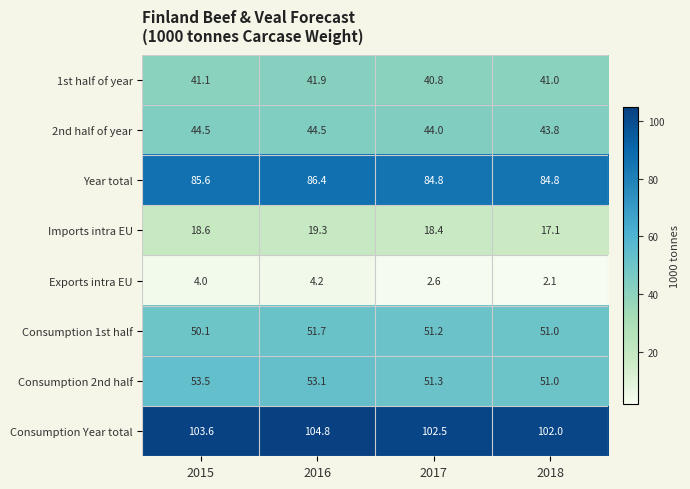

Which series has the largest total across all categories?

Consumption Year total